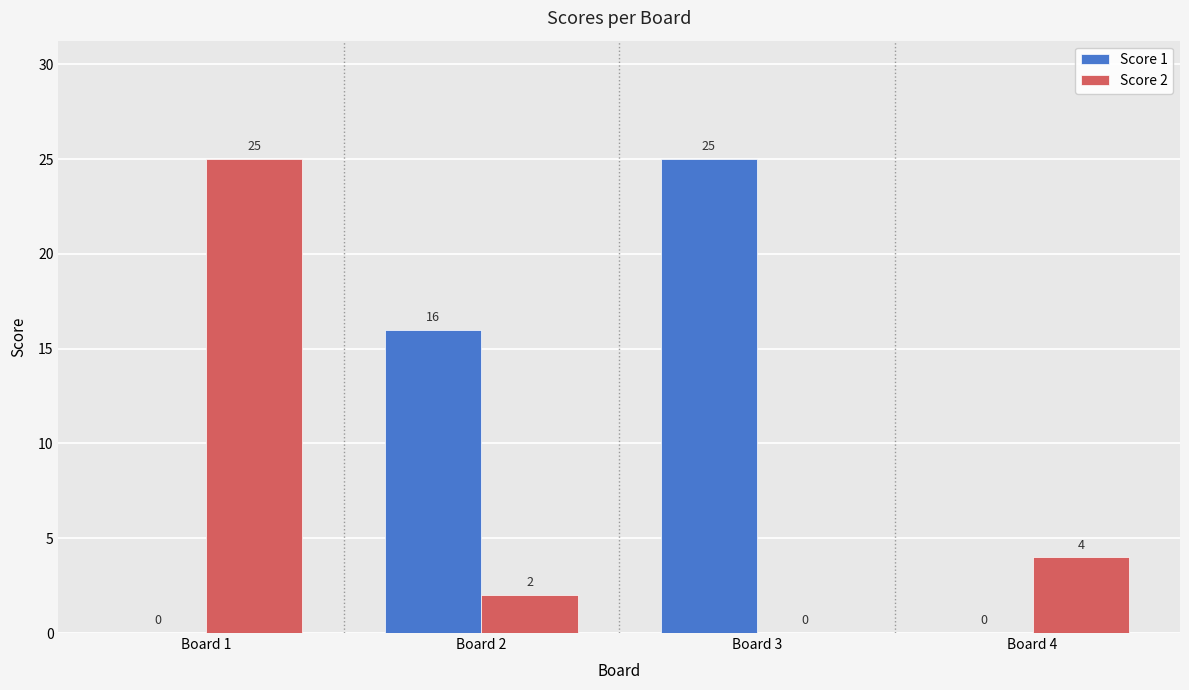

What is the maximum value for Score 1?

25